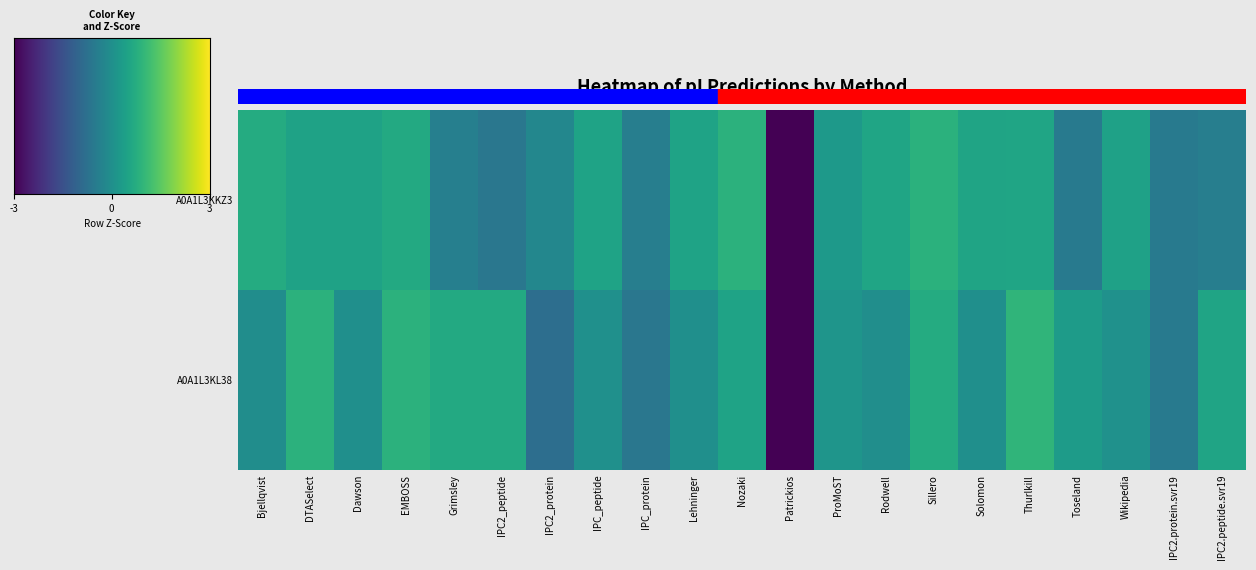

At which category does the chart reach its peak across all series?

Thurlkill